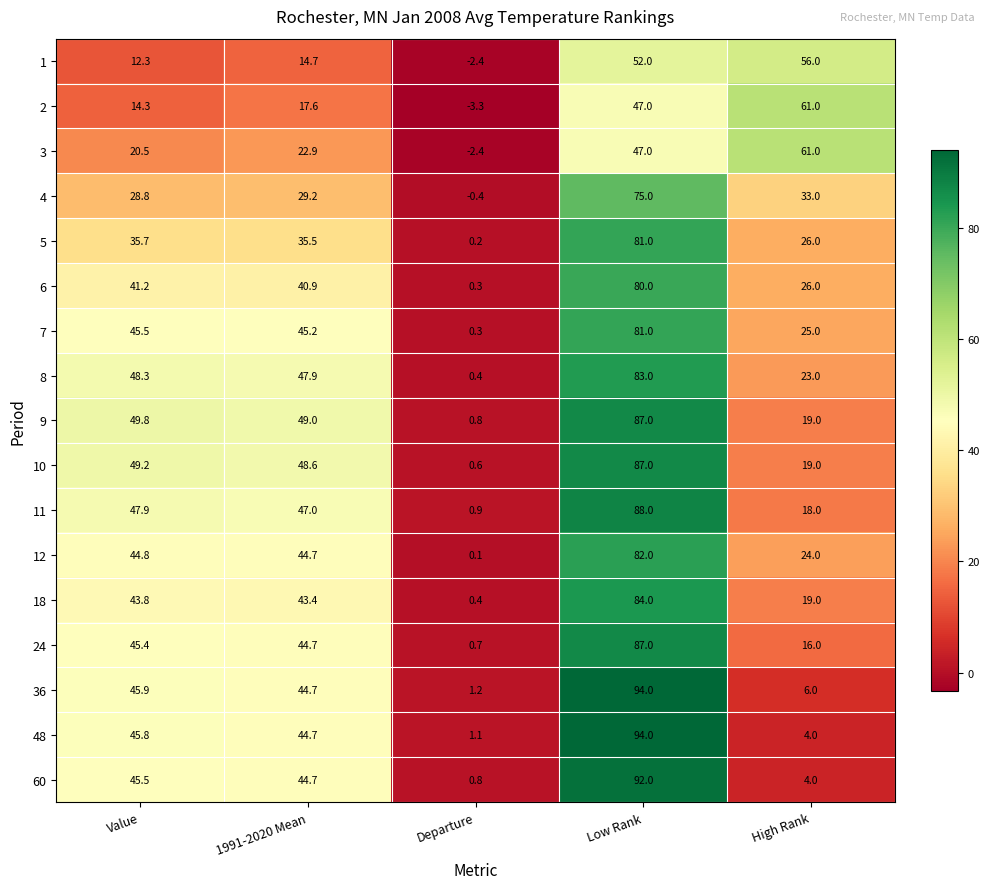

What is the sum of the 11 values at Low Rank and High Rank?

106.0